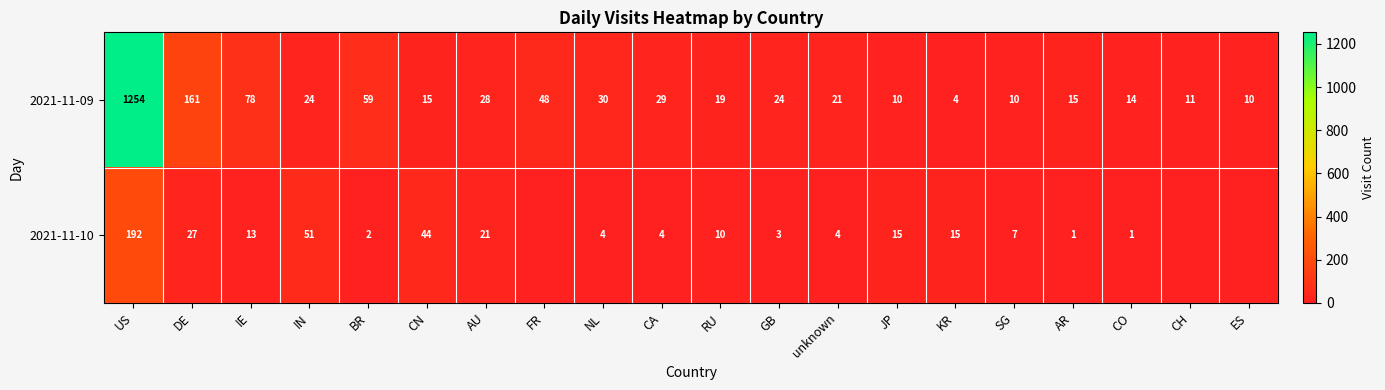

Which series changed the most between AR and CO?

2021-11-09